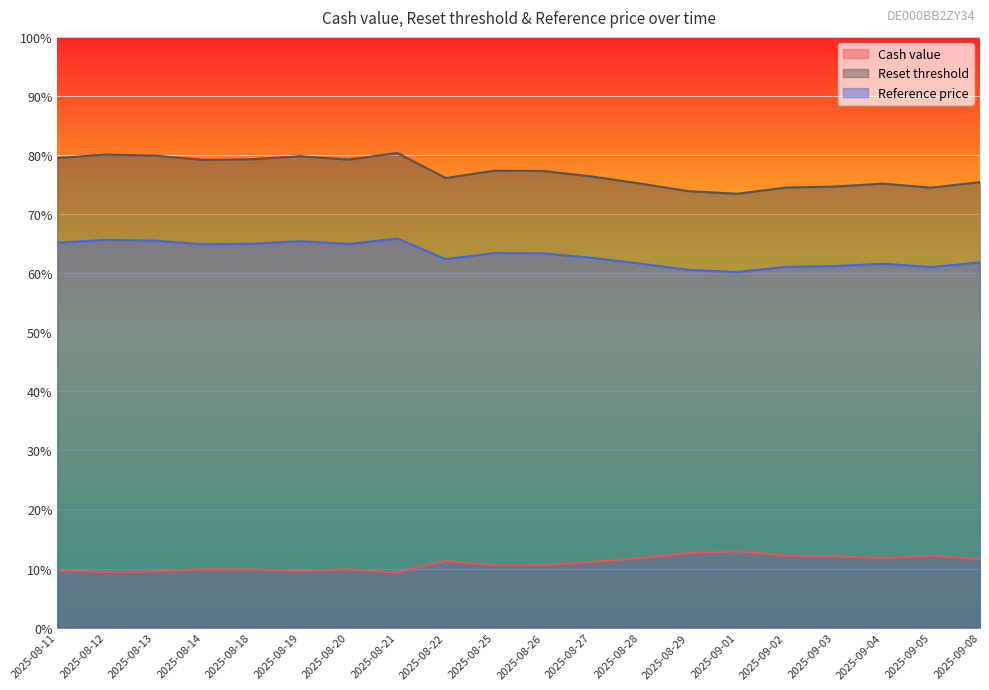

At how many categories does at least one series exceed 54?

20